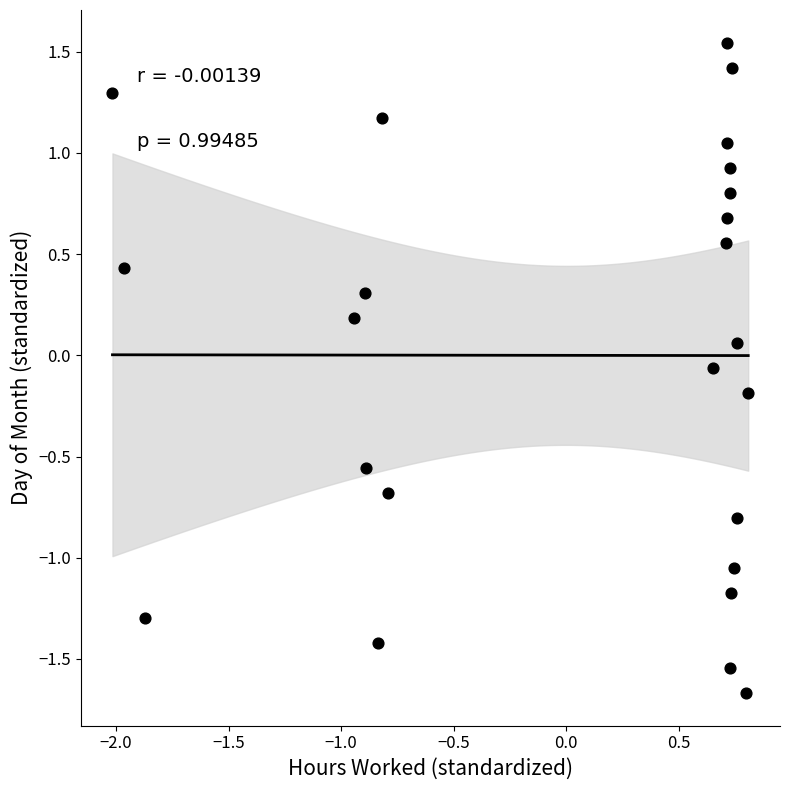

What is the range of X values (max minus min)?

2.8